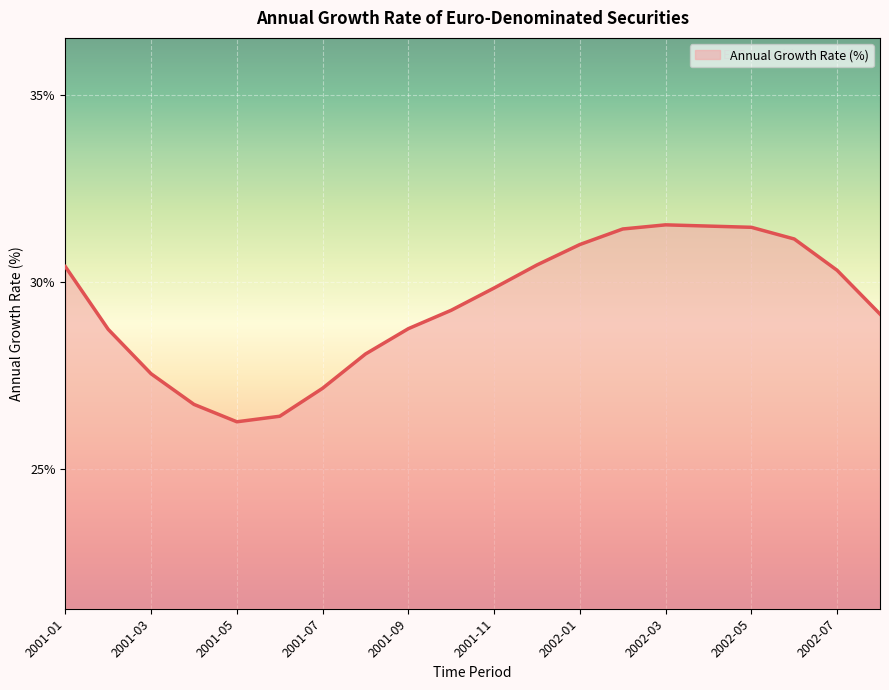

What is the greatest value displayed?

31.5